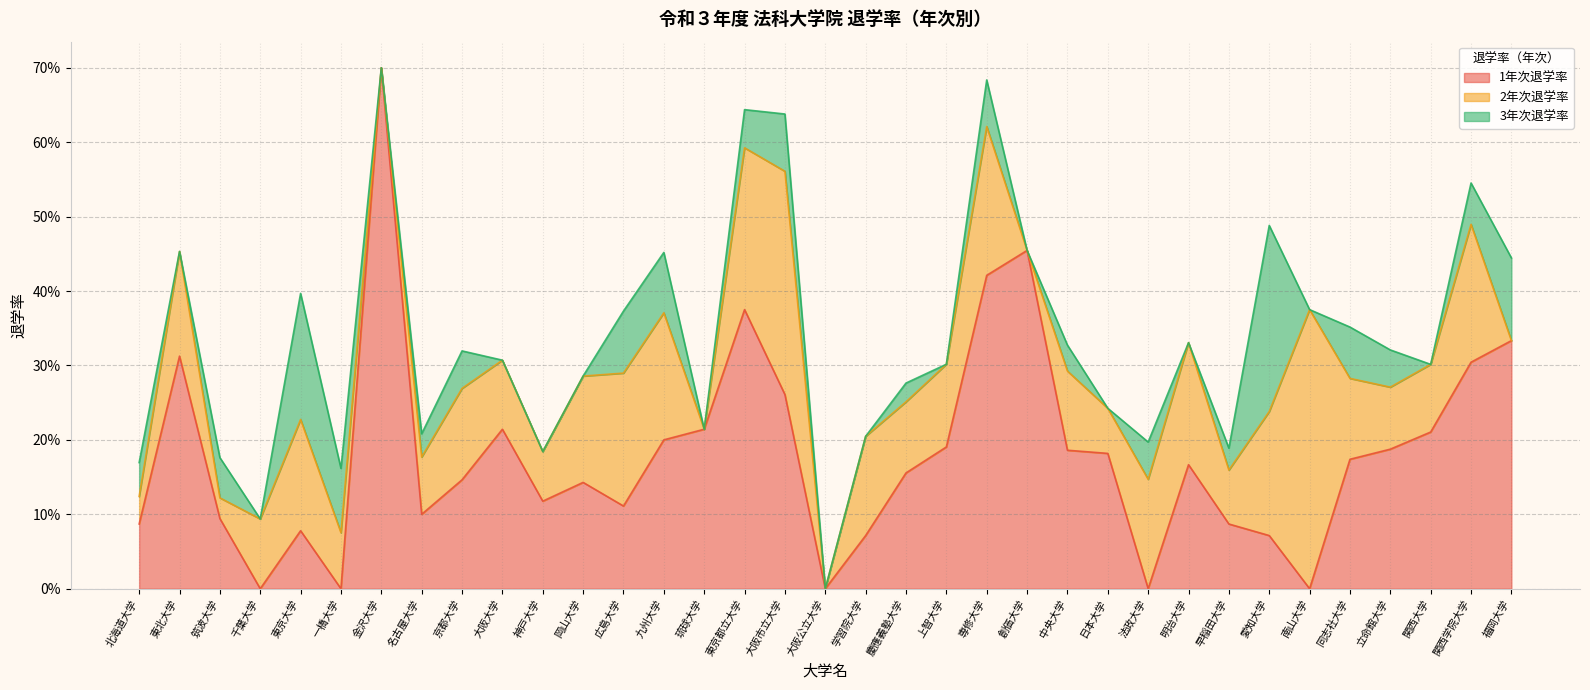

Rank the series by their average value, from lowest to highest.

3年次退学率, 2年次退学率, 1年次退学率